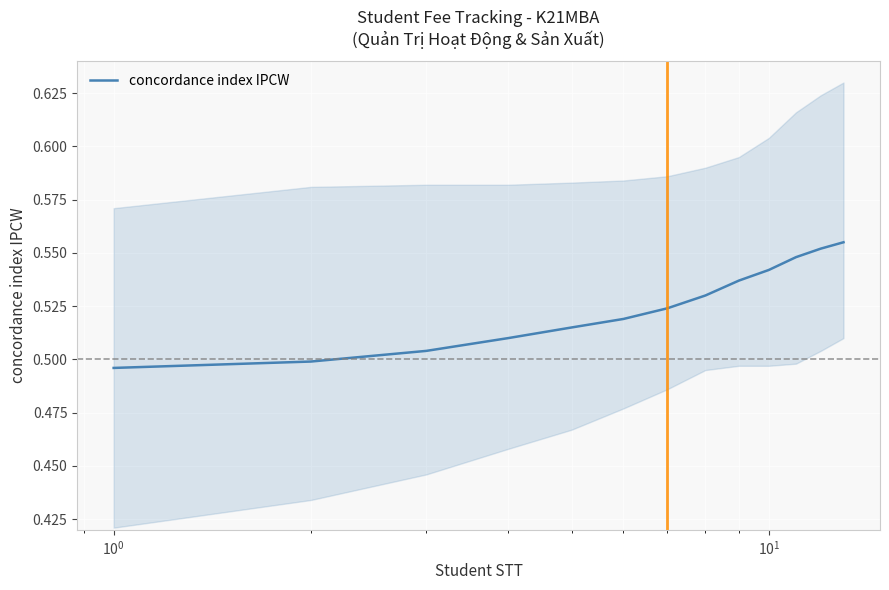

What is the sum of all values?

6.8